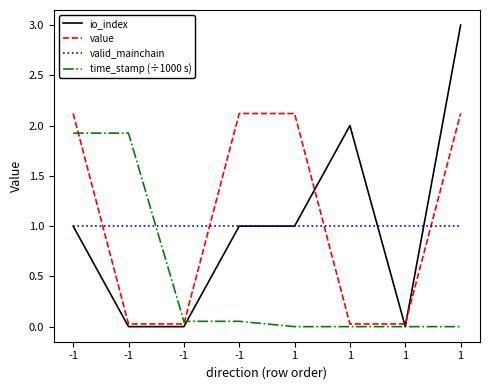

How many lines are shown in the chart?

4